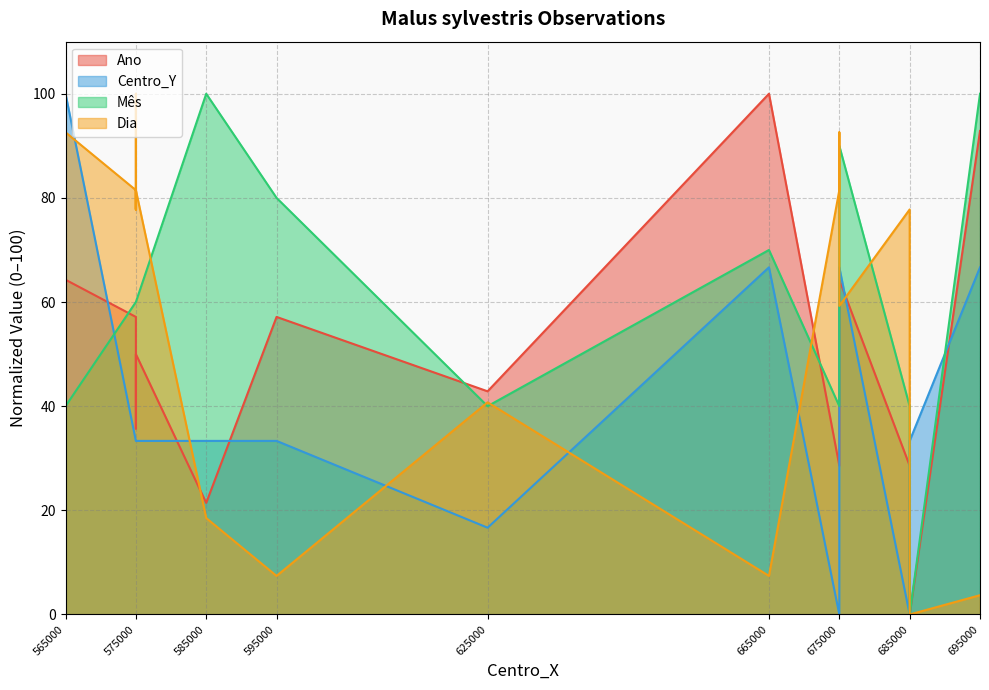

At which label is Centro_Y closest to 50?

665000